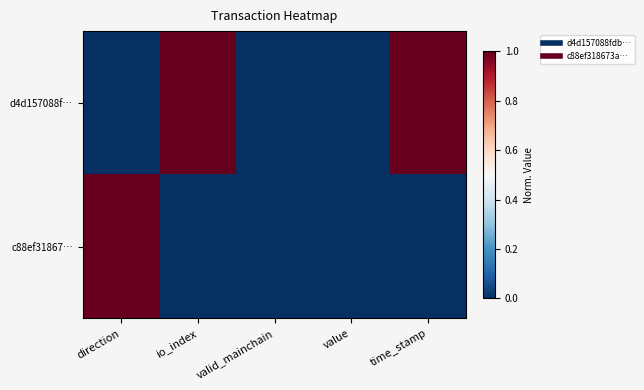

Rank the series by their maximum value, from lowest to highest.

d4d157088f…, c88ef31867…